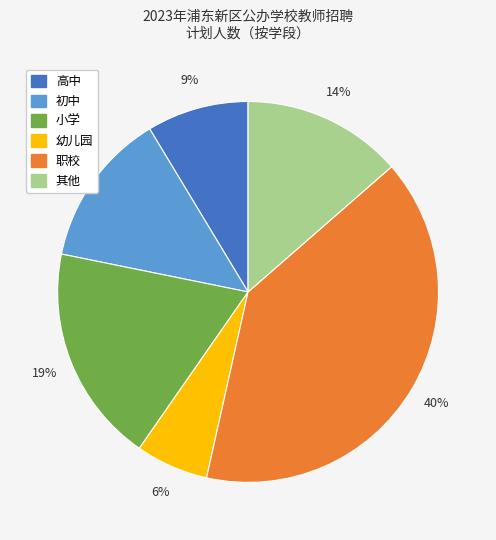

To the nearest percent, what portion does 其他 represent?

14%